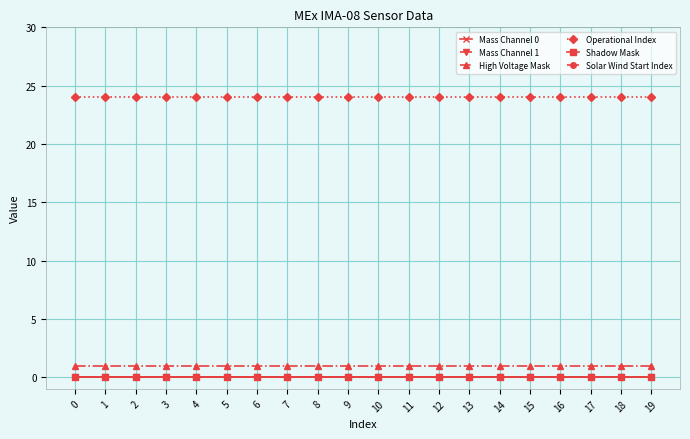

True or false: Solar Wind Start Index and Shadow Mask cross at least once.

False